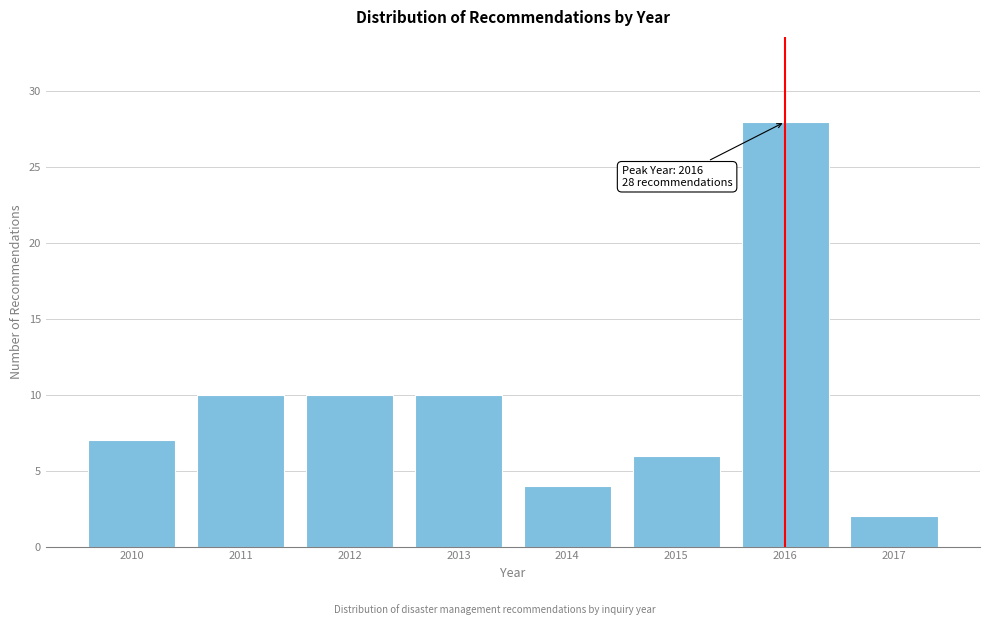

Reading right to left, transcribe all the data shown in this chart.

2017=2	2016=28	2015=6	2014=4	2013=10	2012=10	2011=10	2010=7